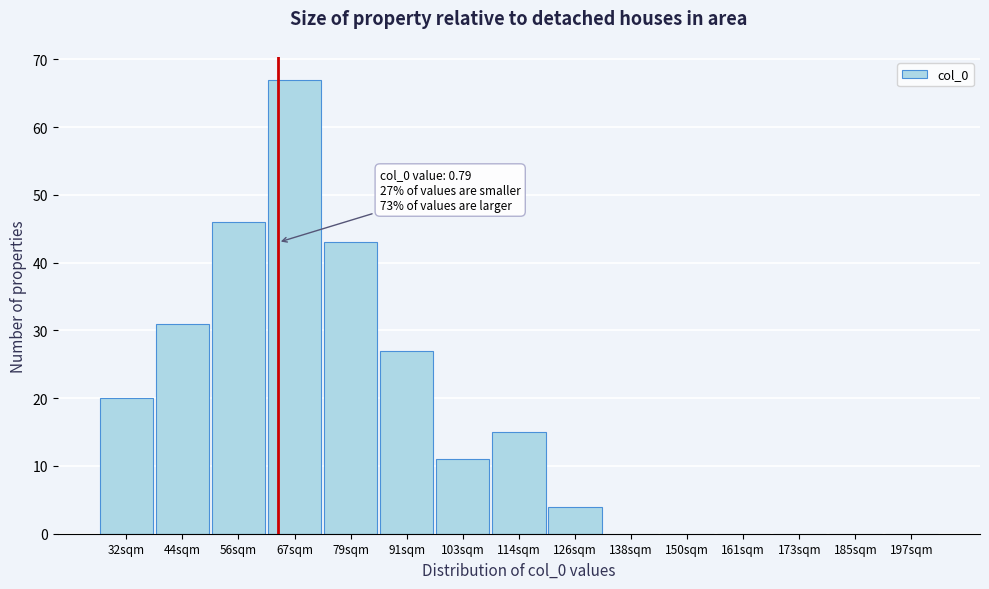

Reading left to right, what are all the values shown in this chart?

32sqm=20	44sqm=31	56sqm=46	67sqm=67	79sqm=43	91sqm=27	103sqm=11	114sqm=15	126sqm=4	138sqm=0	150sqm=0	161sqm=0	173sqm=0	185sqm=0	197sqm=0